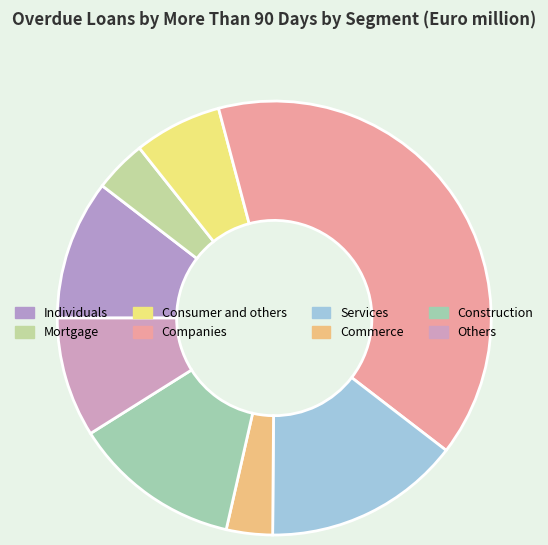

Between Services and Mortgage, which is larger?

Services